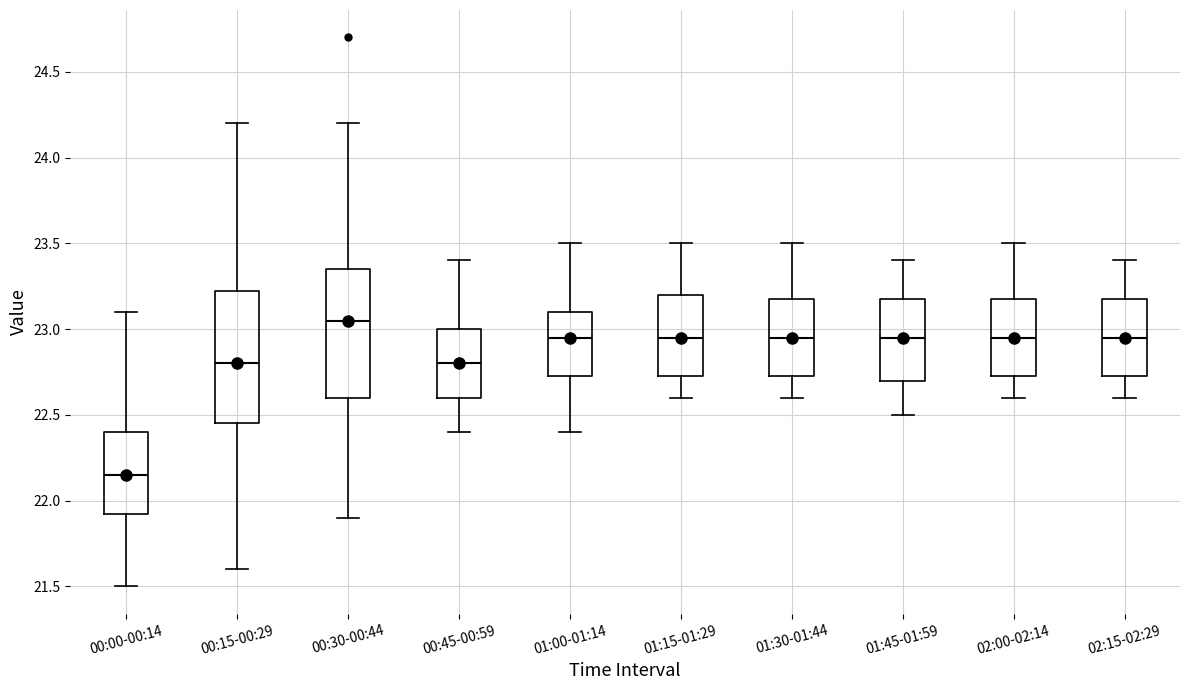

Where is the lower edge of the box for 00:15-00:29 on the y-axis? The values are not printed on the chart, so give them approximately, as read against the axis.

22.45